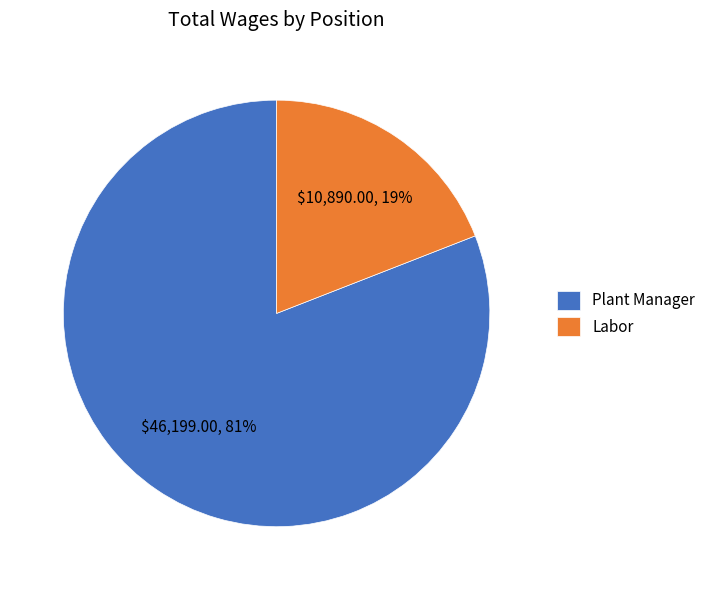

Between Plant Manager and Labor, which is larger?

Plant Manager